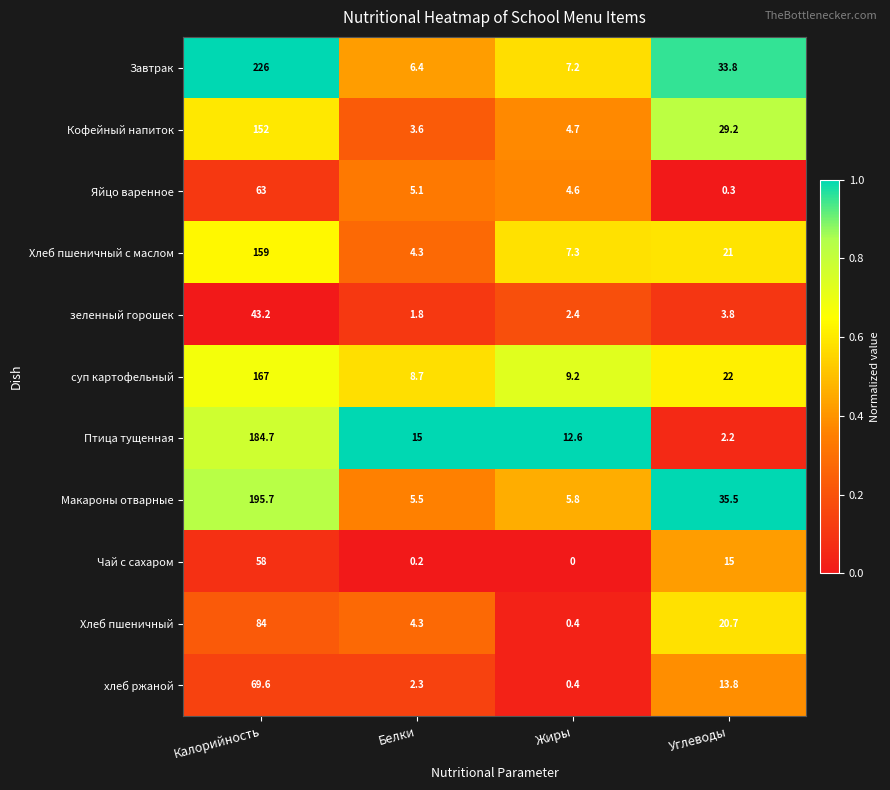

What value does the хлеб ржаной series have at Углеводы?

13.8